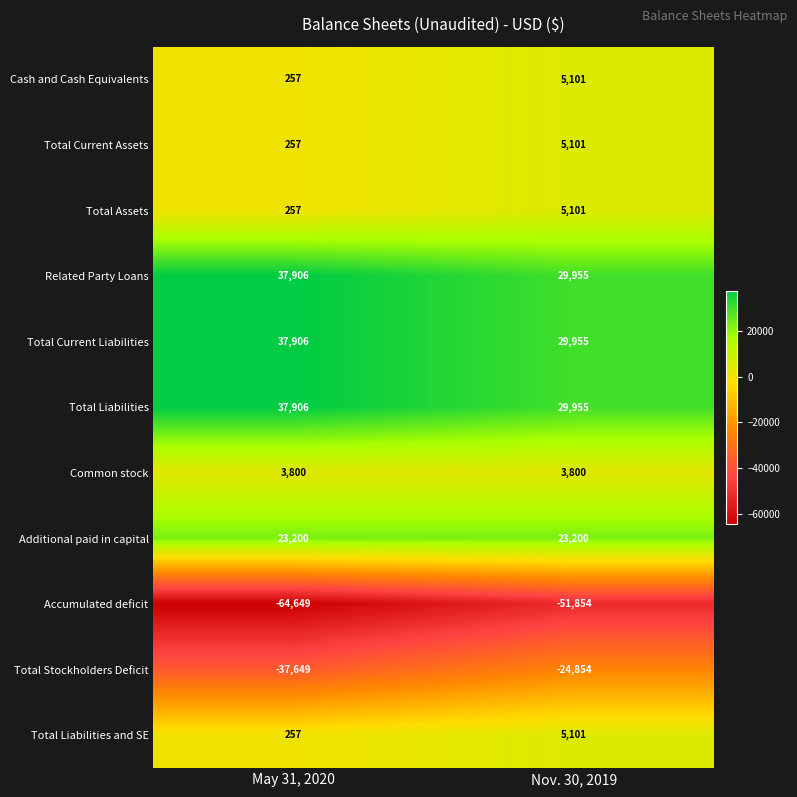

What is the approximate value of Total Liabilities and SE at Nov. 30, 2019, to the nearest 100?

5100